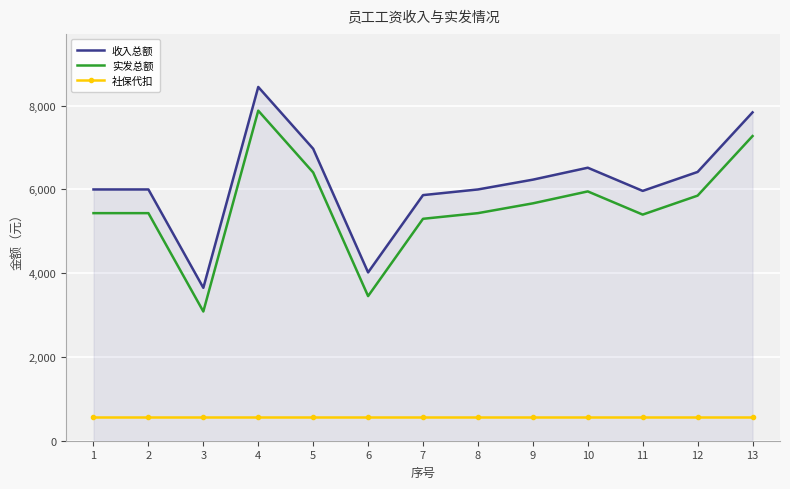

What is the difference between the 收入总额 values at 10 and 1?

518.9